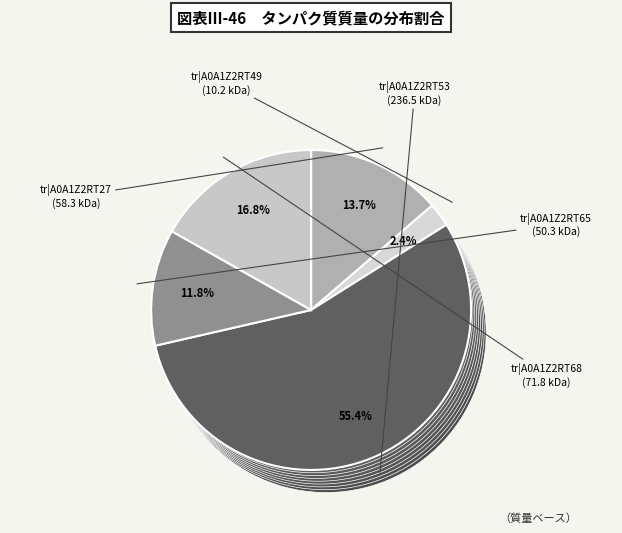

Do tr|A0A1Z2RT65 and tr|A0A1Z2RT68 together represent more than half of the pie?

No